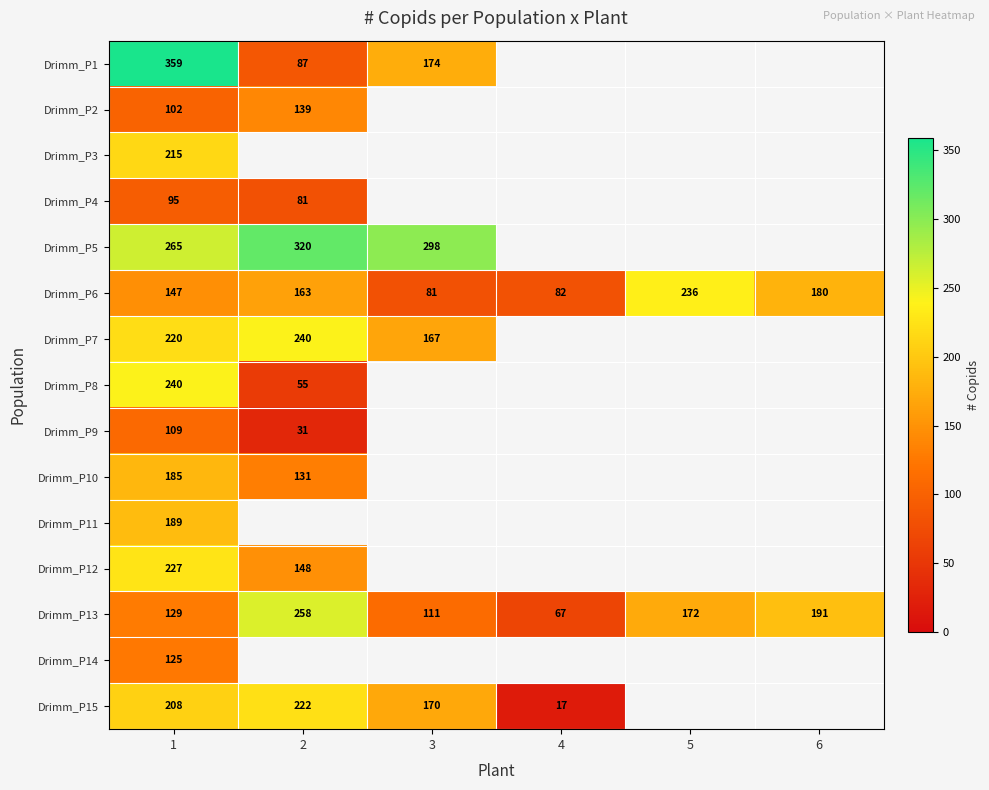

How many distinct data groups are displayed?

15